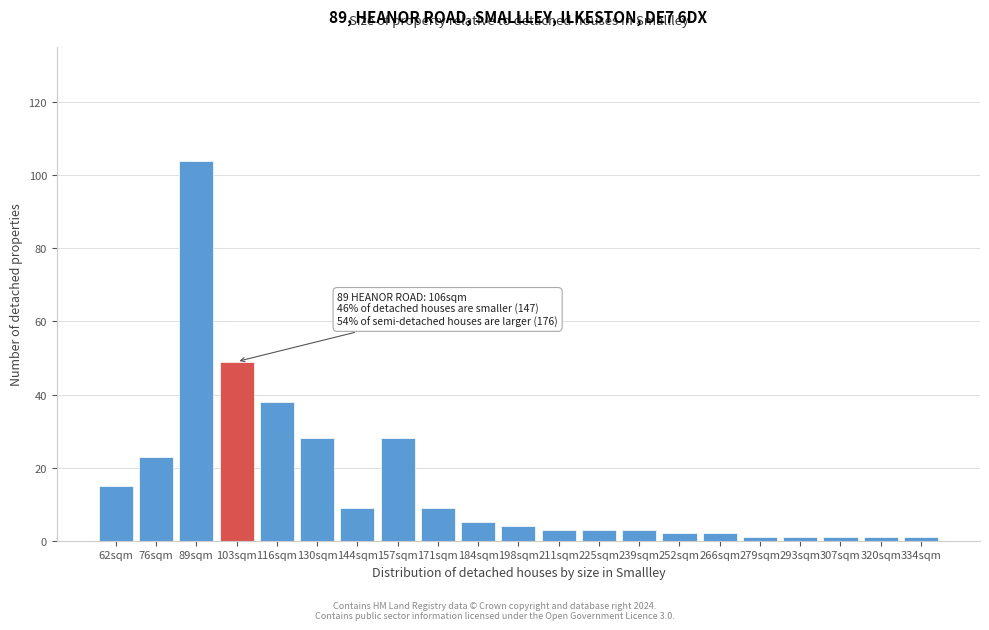

Reading right to left, extract all data points from this chart.

334sqm=1	320sqm=1	307sqm=1	293sqm=1	279sqm=1	266sqm=2	252sqm=2	239sqm=3	225sqm=3	211sqm=3	198sqm=4	184sqm=5	171sqm=9	157sqm=28	144sqm=9	130sqm=28	116sqm=38	103sqm=49	89sqm=104	76sqm=23	62sqm=15